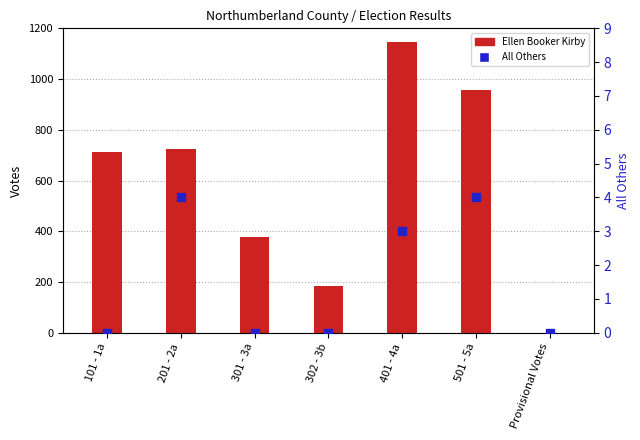

At which category is the sum across all series the highest?

401 - 4a